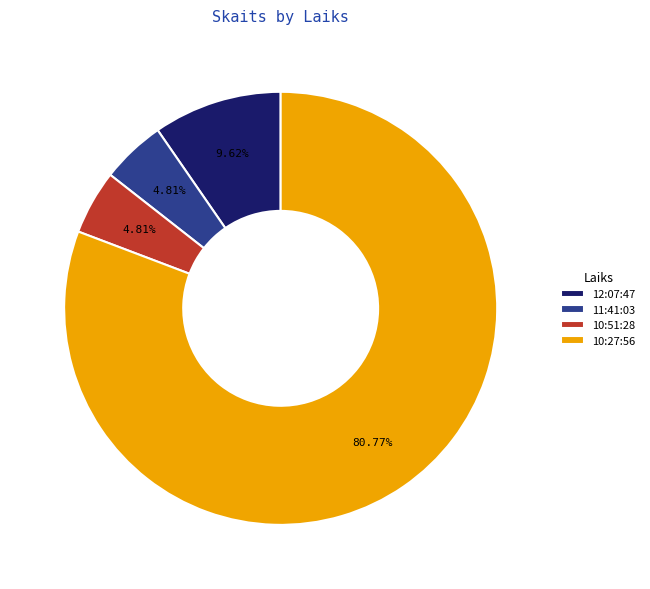

Combined, do 11:41:03 and 10:51:28 account for over 50%?

No